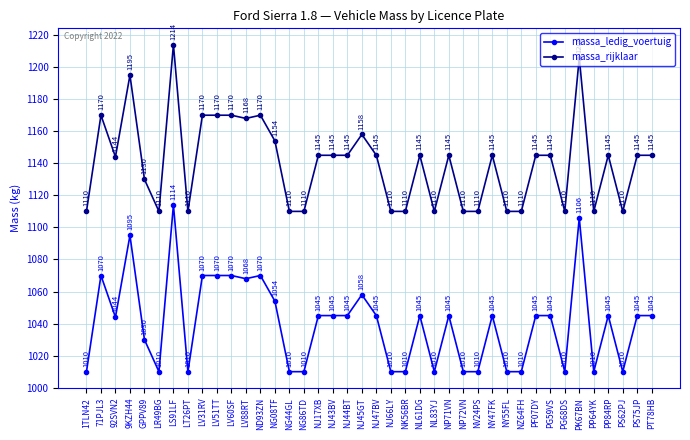

What is the spread (max minus min) of values at NG86TD?

100